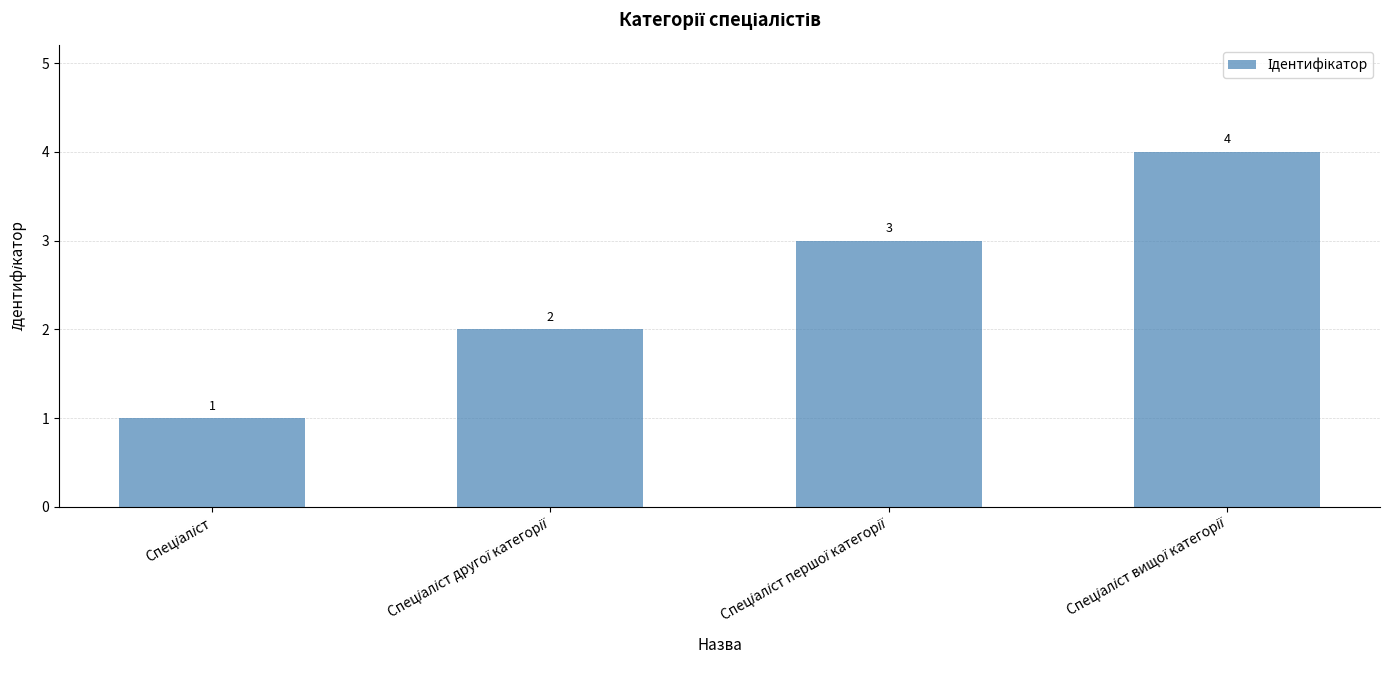

How many values are between 2 and 4?

3